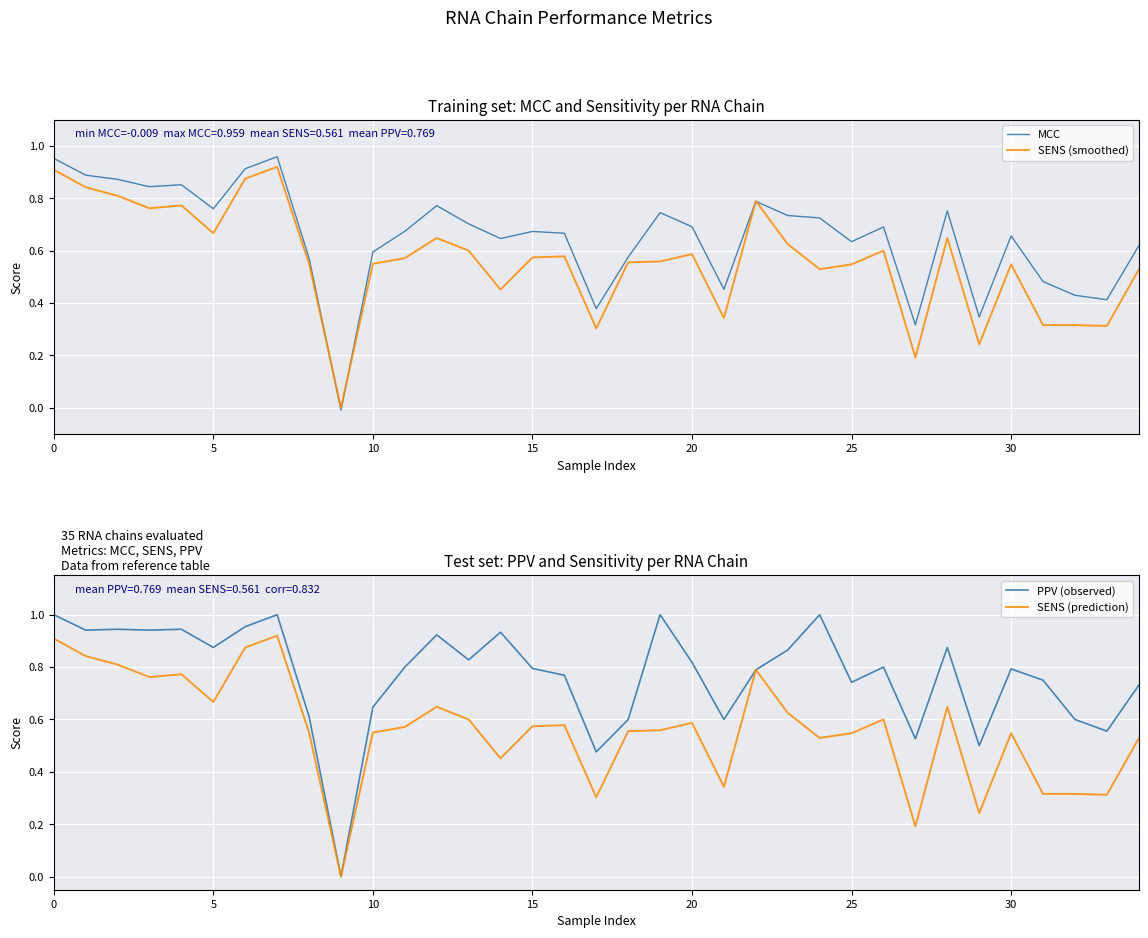

How many lines are shown in the chart?

4